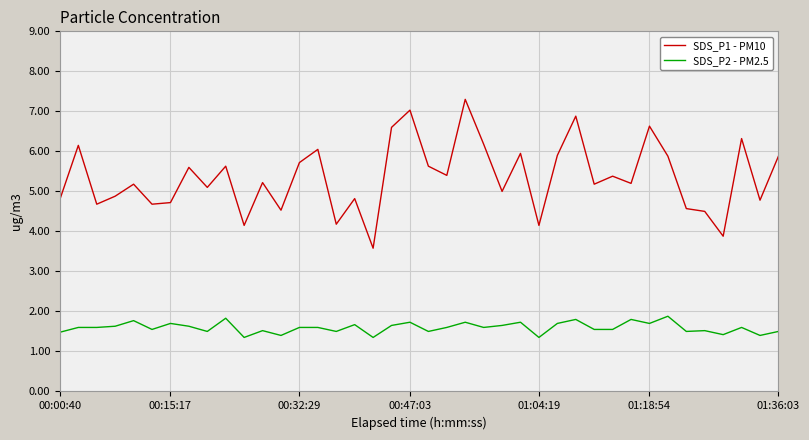

True or false: SDS_P1 - PM10 and SDS_P2 - PM2.5 cross at least once.

False